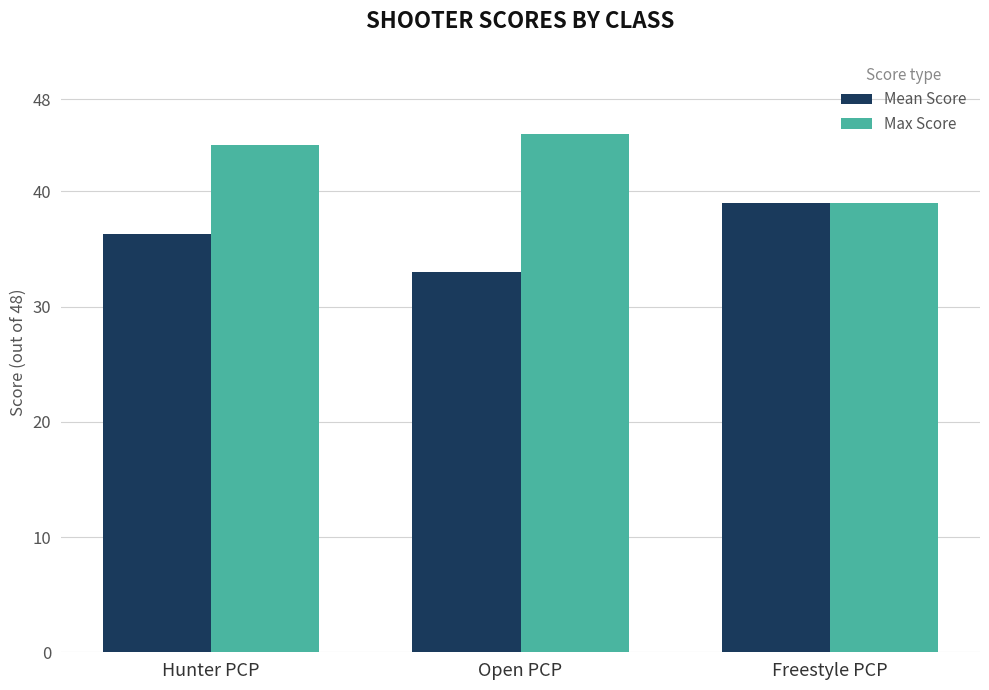

Does the chart contain any negative values?

No